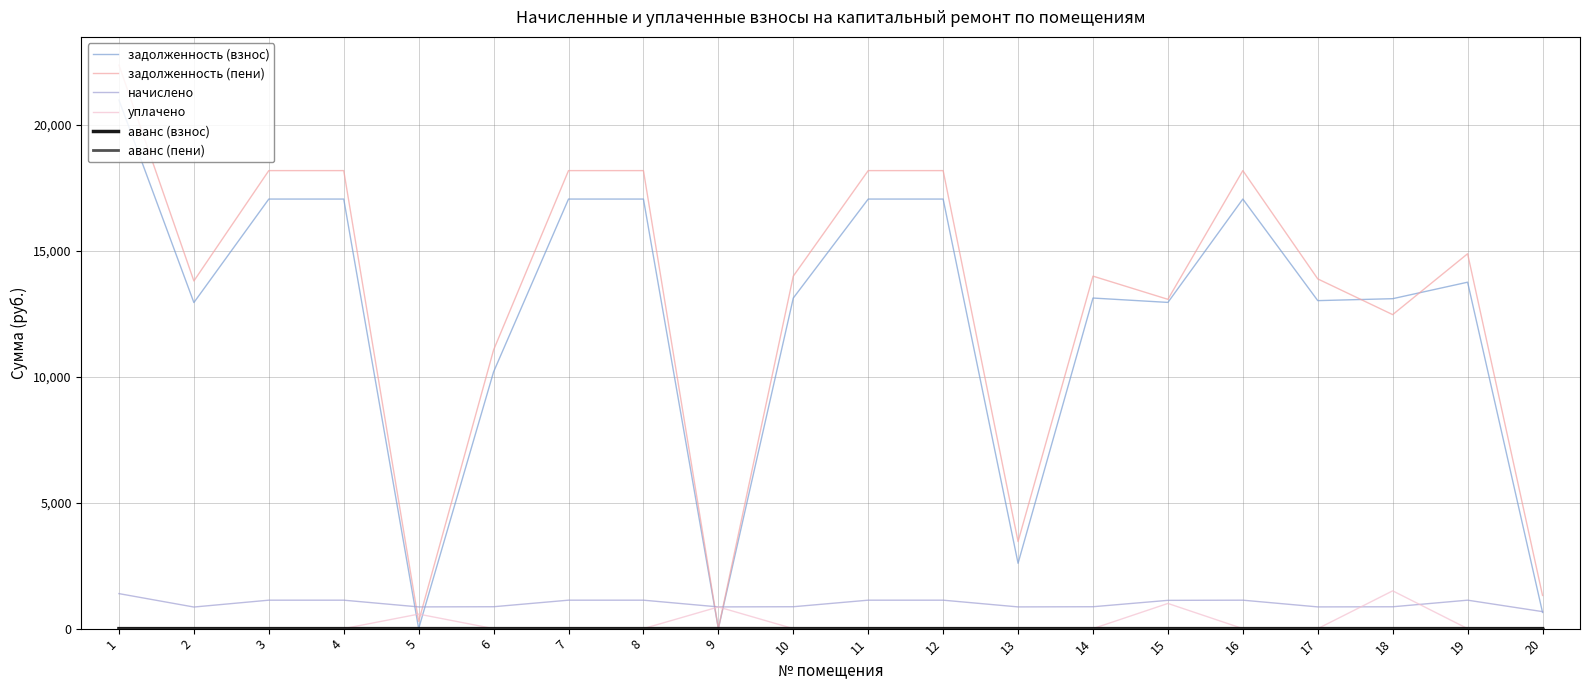

How many lines are shown in the chart?

6